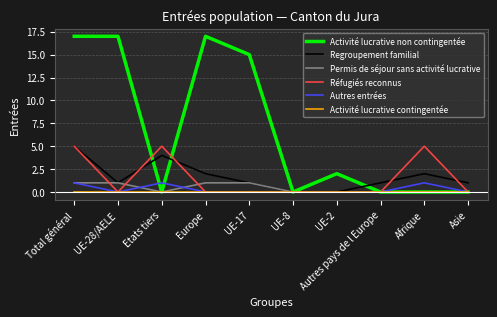

Is it true that Autres entrées equals 0 at Asie?

True